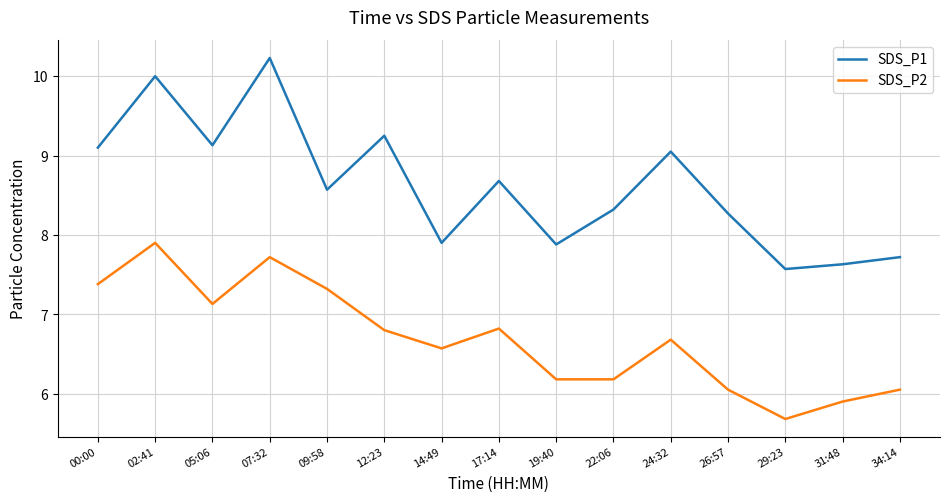

How many series are shown in this chart?

2